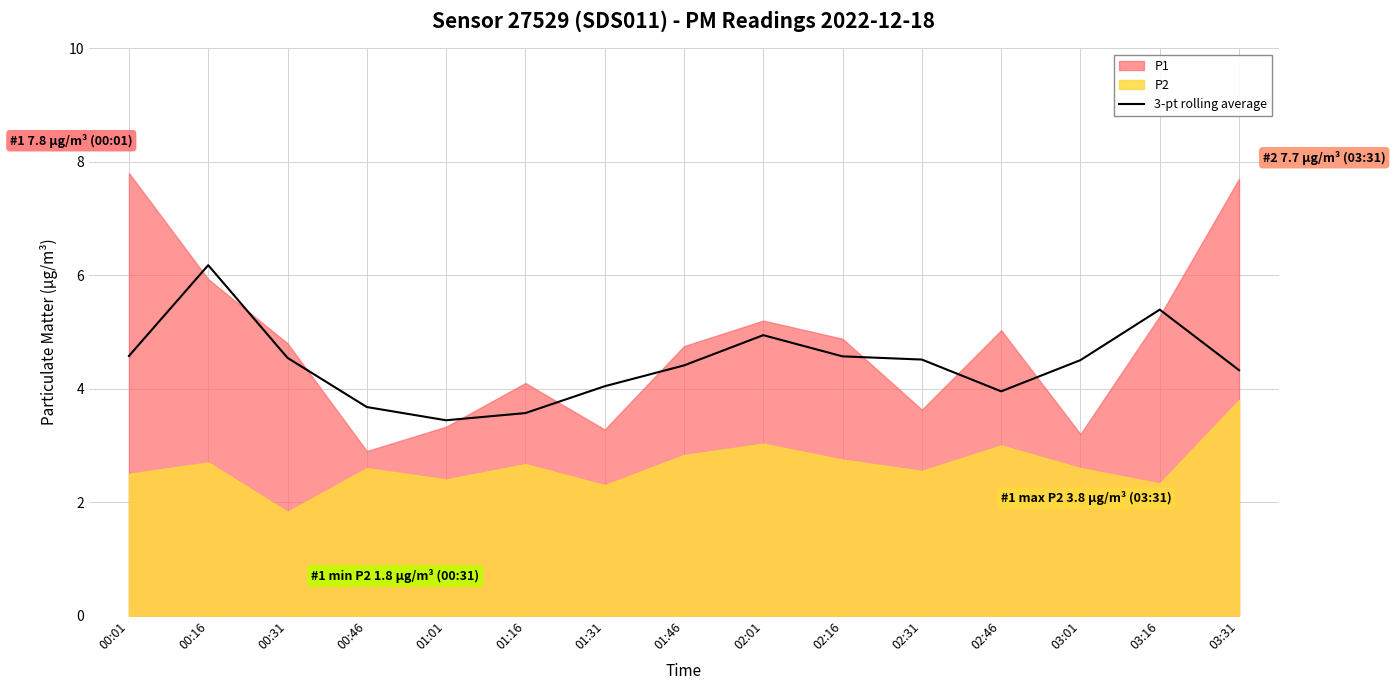

True or false: 3-pt rolling average has a value of 9.4 at 00:16.

False